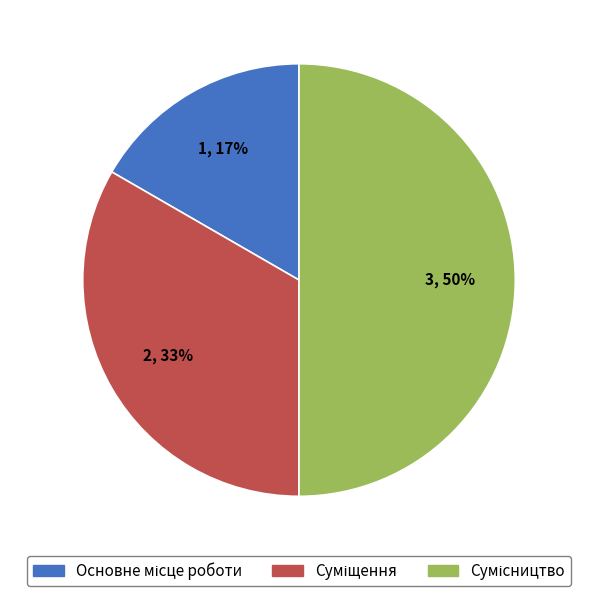

Between Основне місце роботи and Суміщення, which is larger?

Суміщення